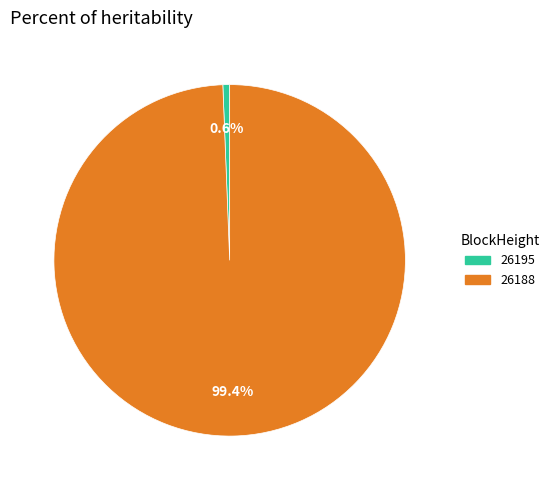

To the nearest percent, what is the difference between the 26195 and 26188 slice percentages?

99%